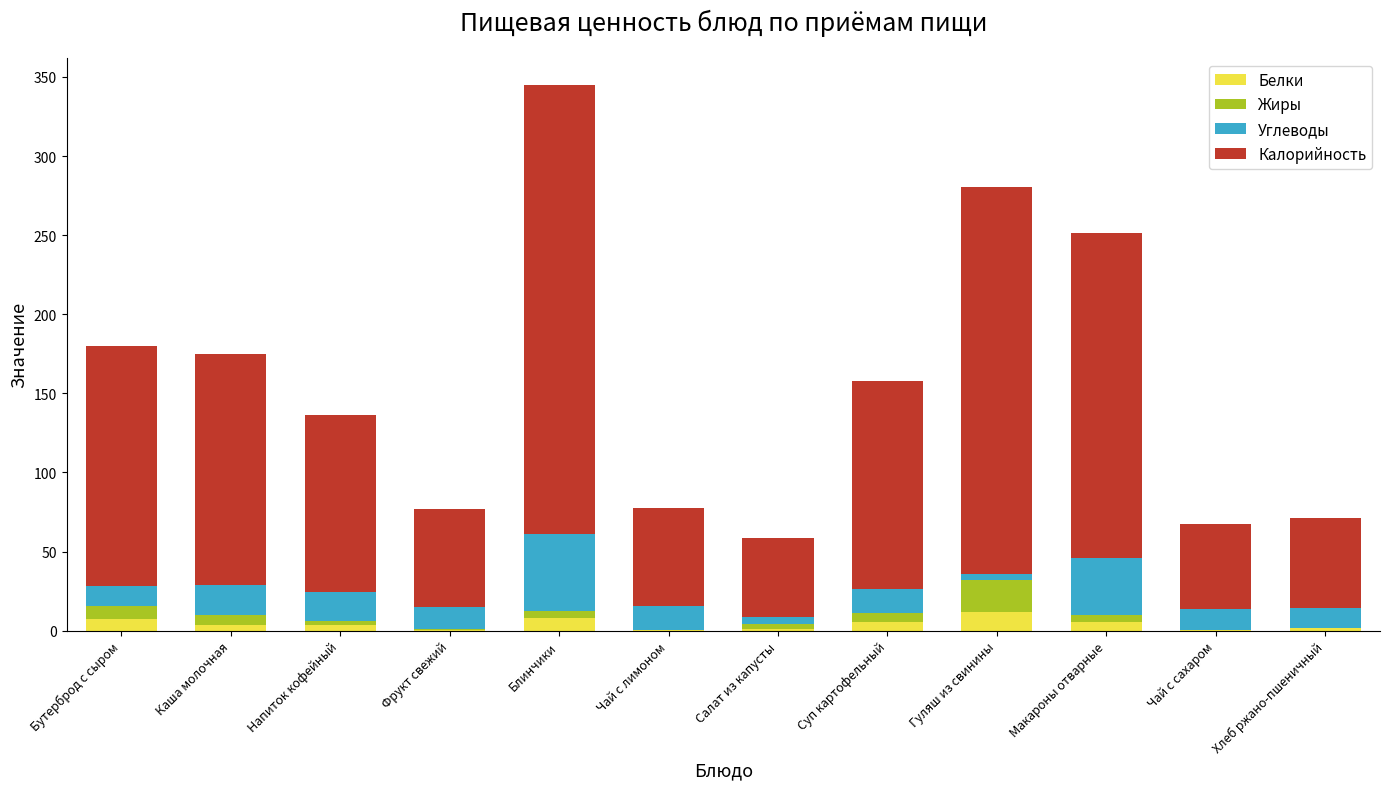

What is the maximum value for Белки?

11.9